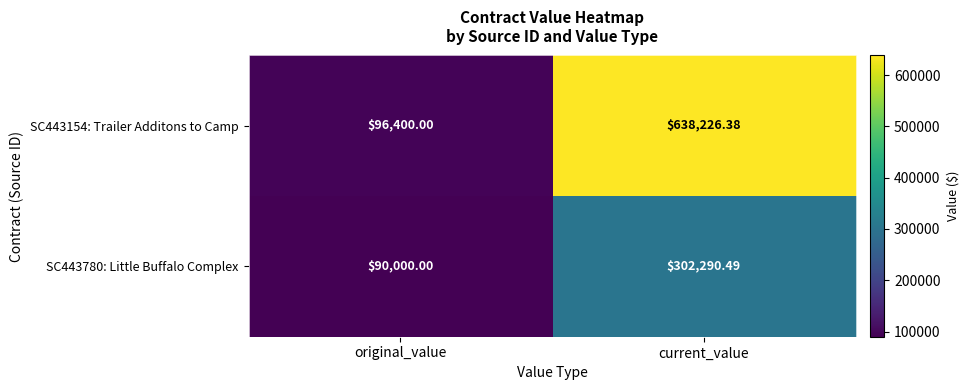

Which series changed the most between original_value and current_value?

SC443154: Trailer Additons to Camp